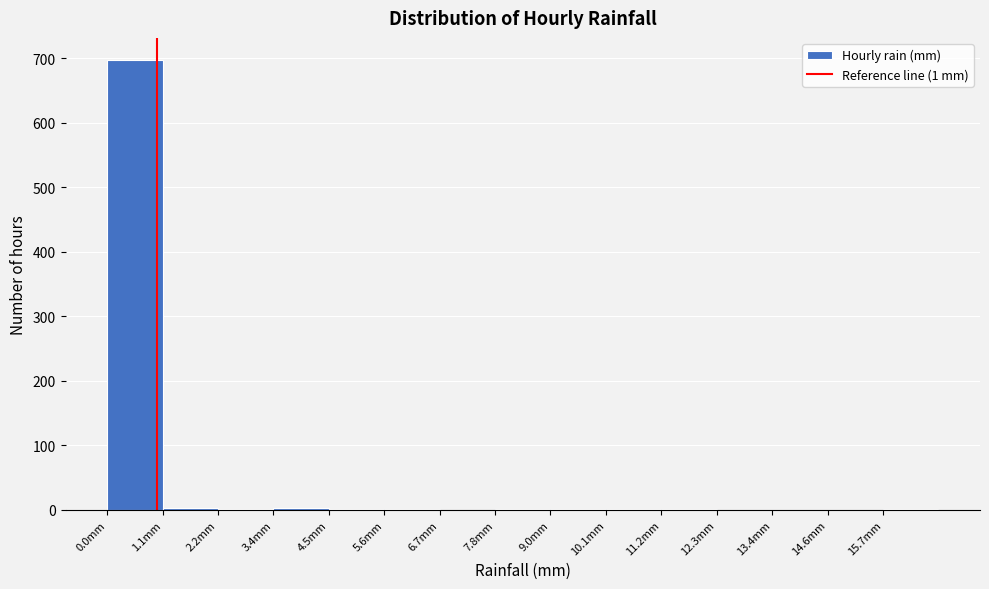

Which range on the x-axis has the tallest bar?

0.00 to 1.12